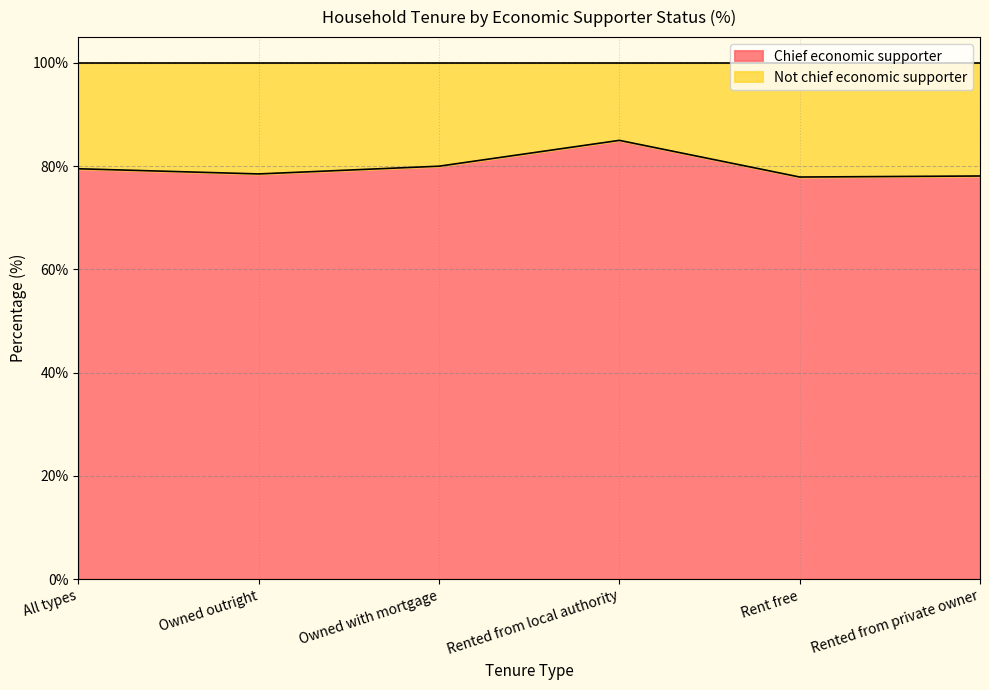

At which category does the data reach its first local peak?

Rented from local authority